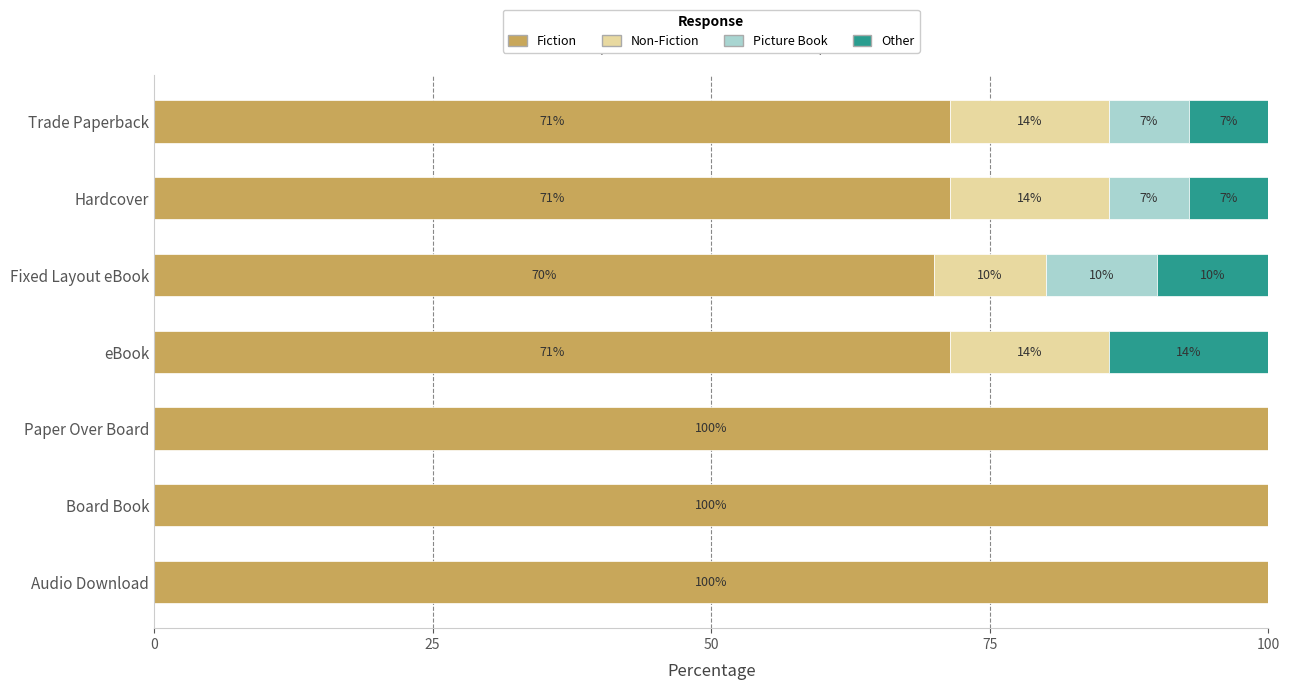

What is the sum of all Fiction values?

584.3